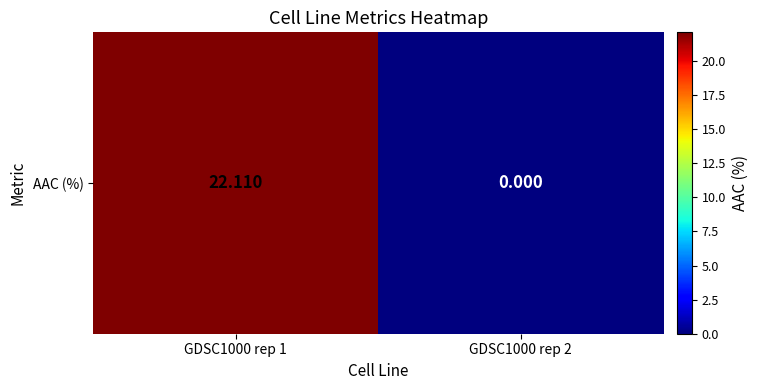

True or false: the data shows 39.1 at GDSC1000 rep 1.

False